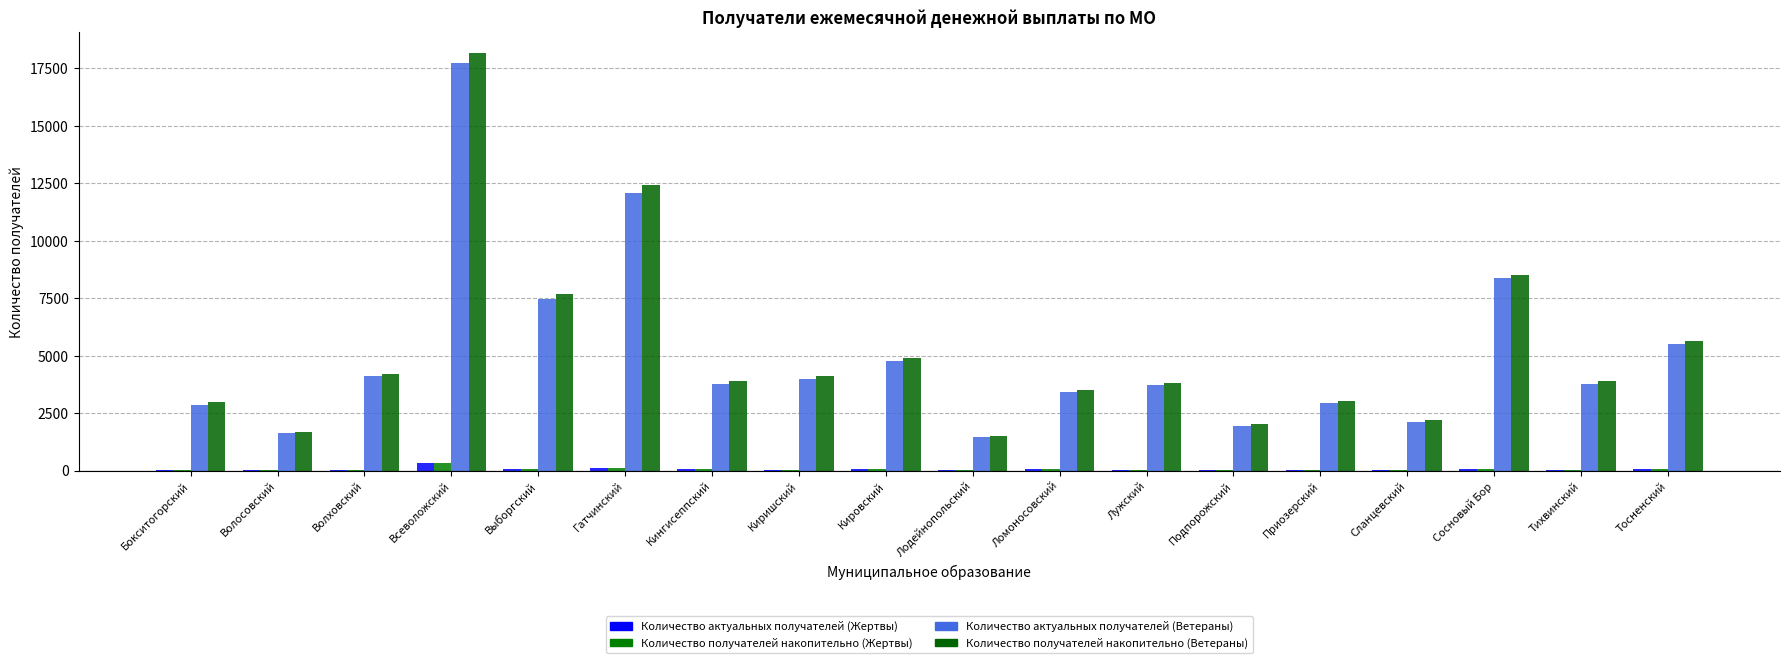

What is the maximum value shown in the chart?

18163